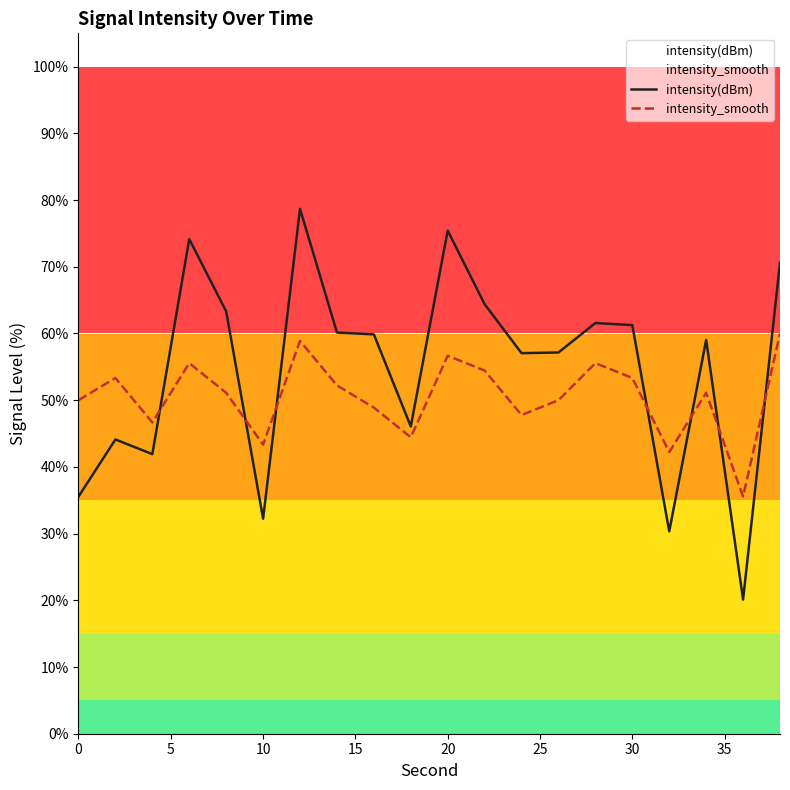

True or false: intensity_smooth has a value of 43.3 at 10.

True